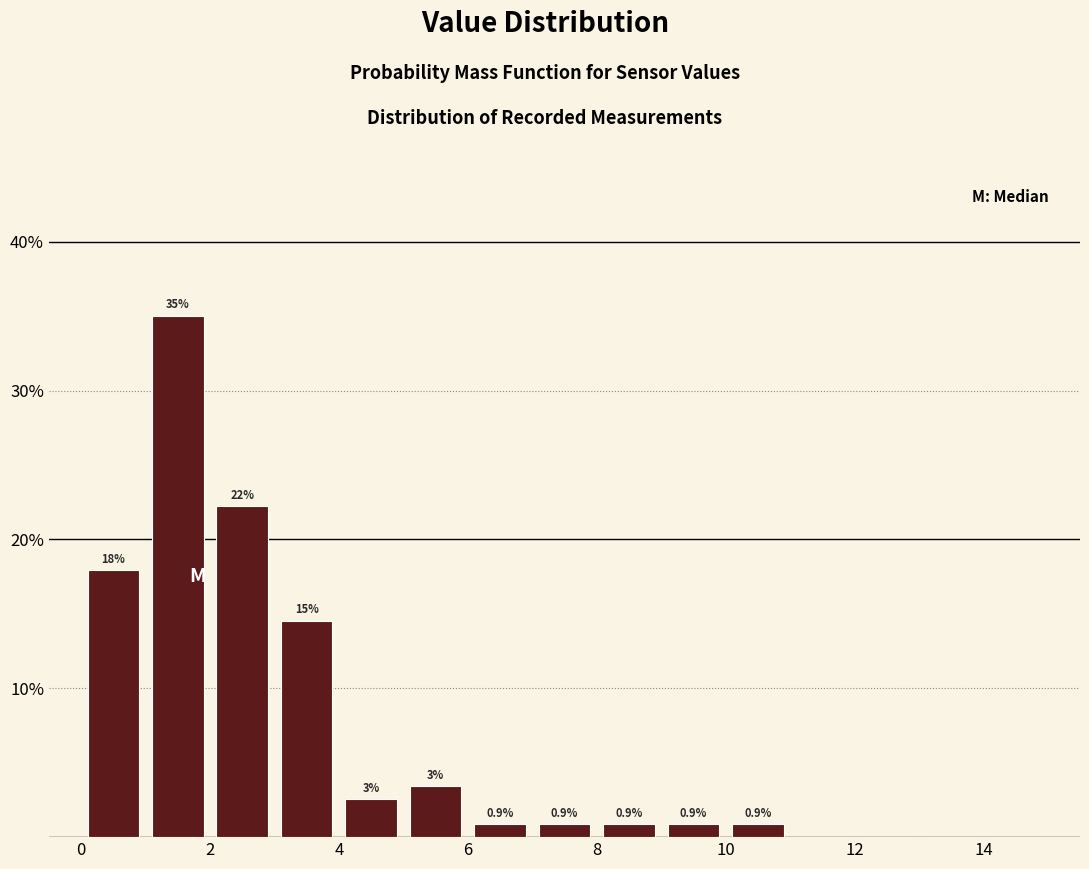

Over which range of the x-axis is the bar tallest?

1 to 2